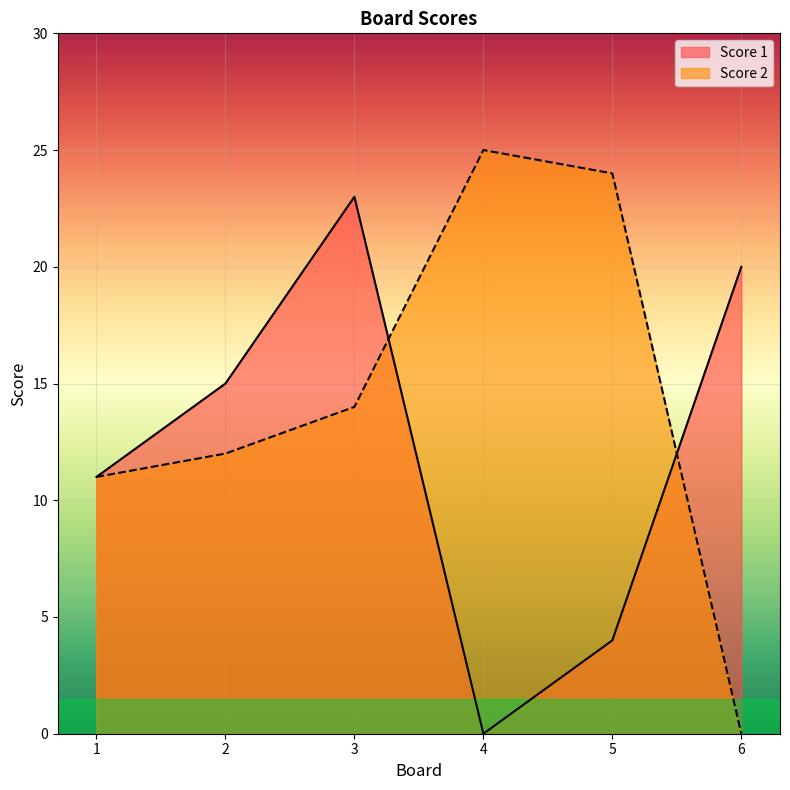

Reading left to right, what are all the values shown in this chart?

Score 1: 11	15	23	0	4	20
Score 2: 11	12	14	25	24	0